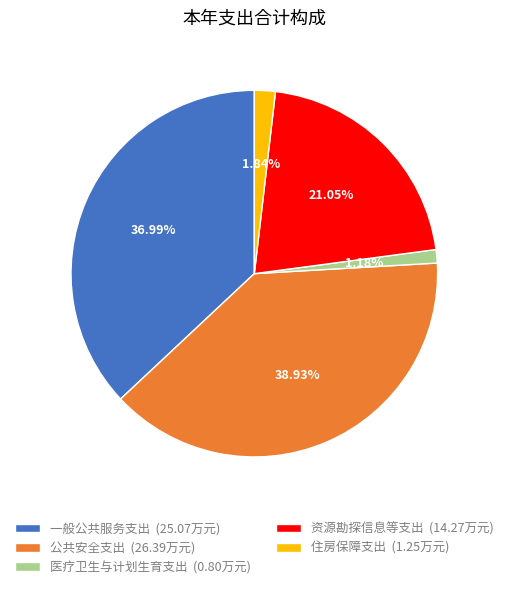

True or false: 资源勘探信息等支出 accounts for 21% of the total.

True